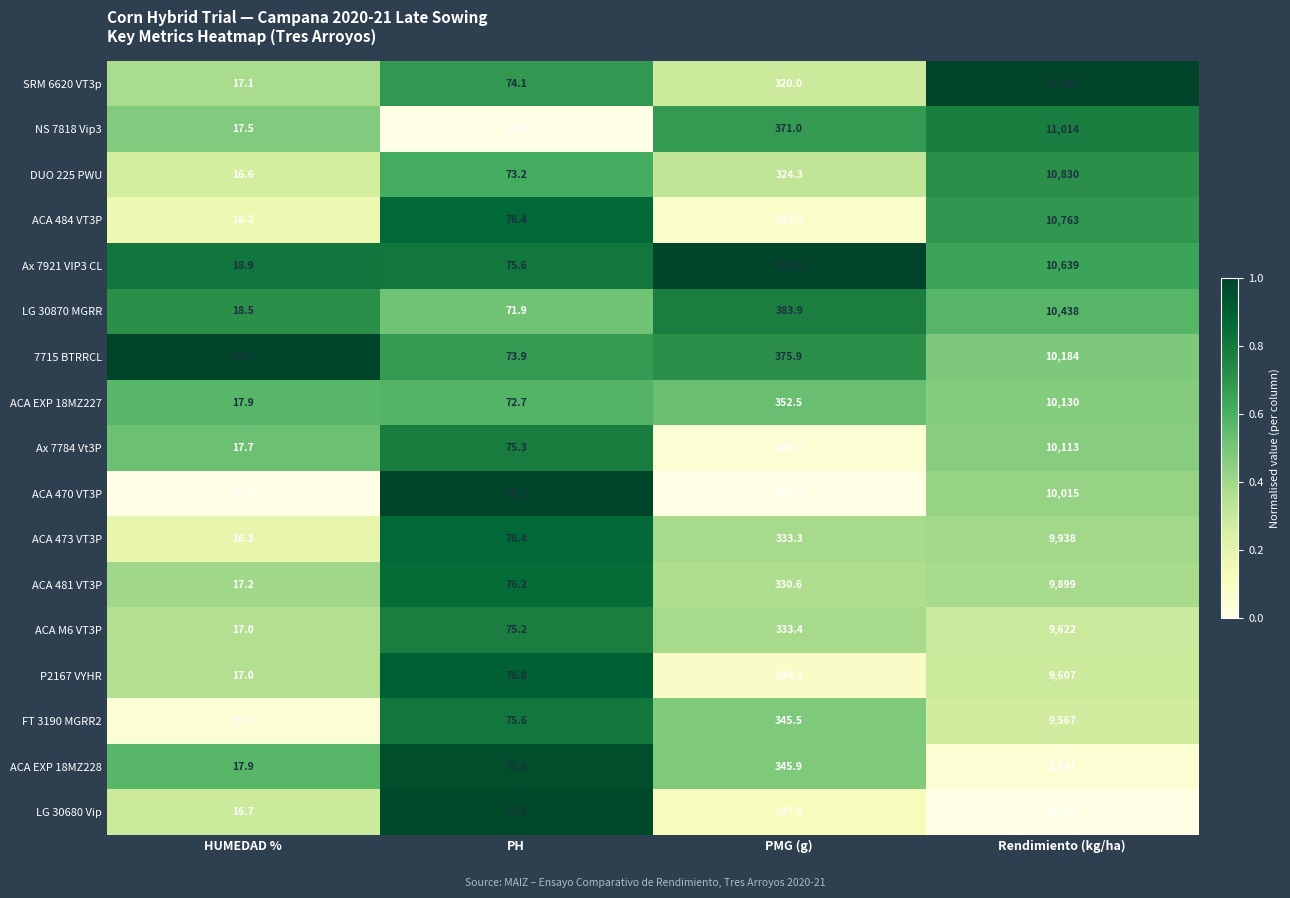

What value does the NS 7818 Vip3 series have at PMG (g)?

371.0